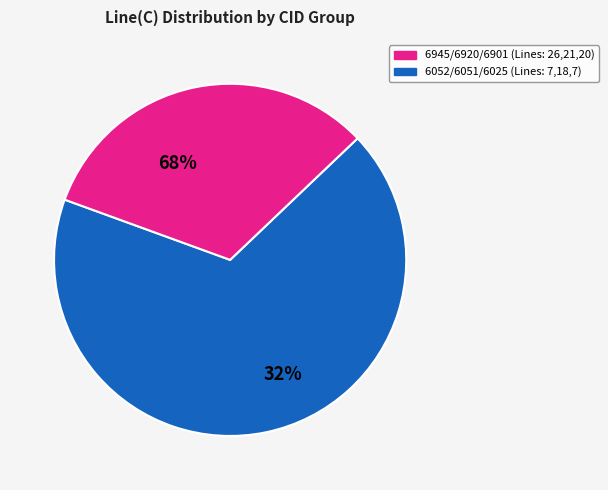

True or false: 6945 accounts for 26% of the total.

True